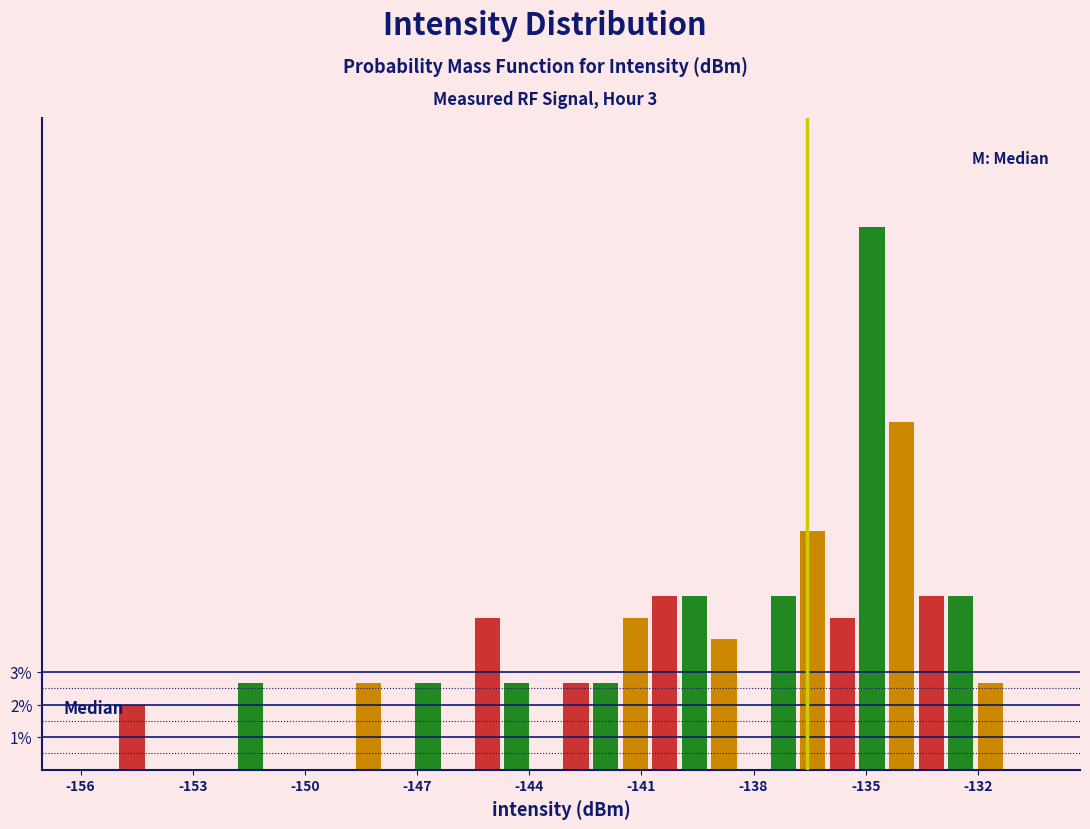

Read against the x-axis, roughly where is the centre of the tallest bar?

-135.0